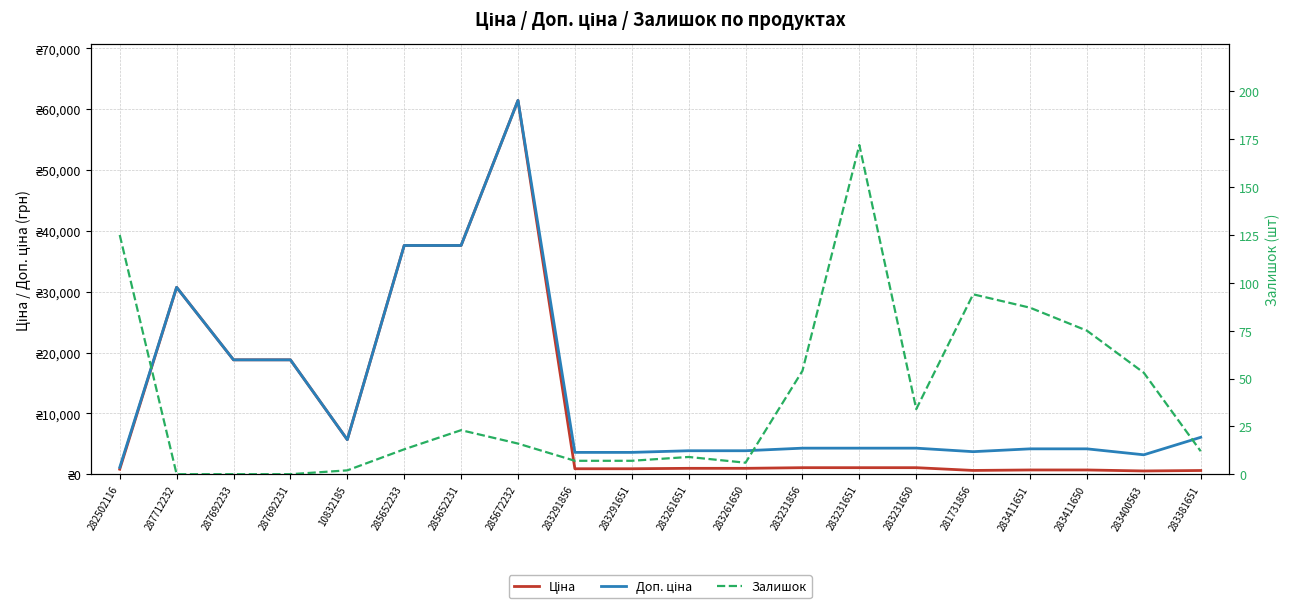

How many interior local peaks does the Доп. ціна series have?

2